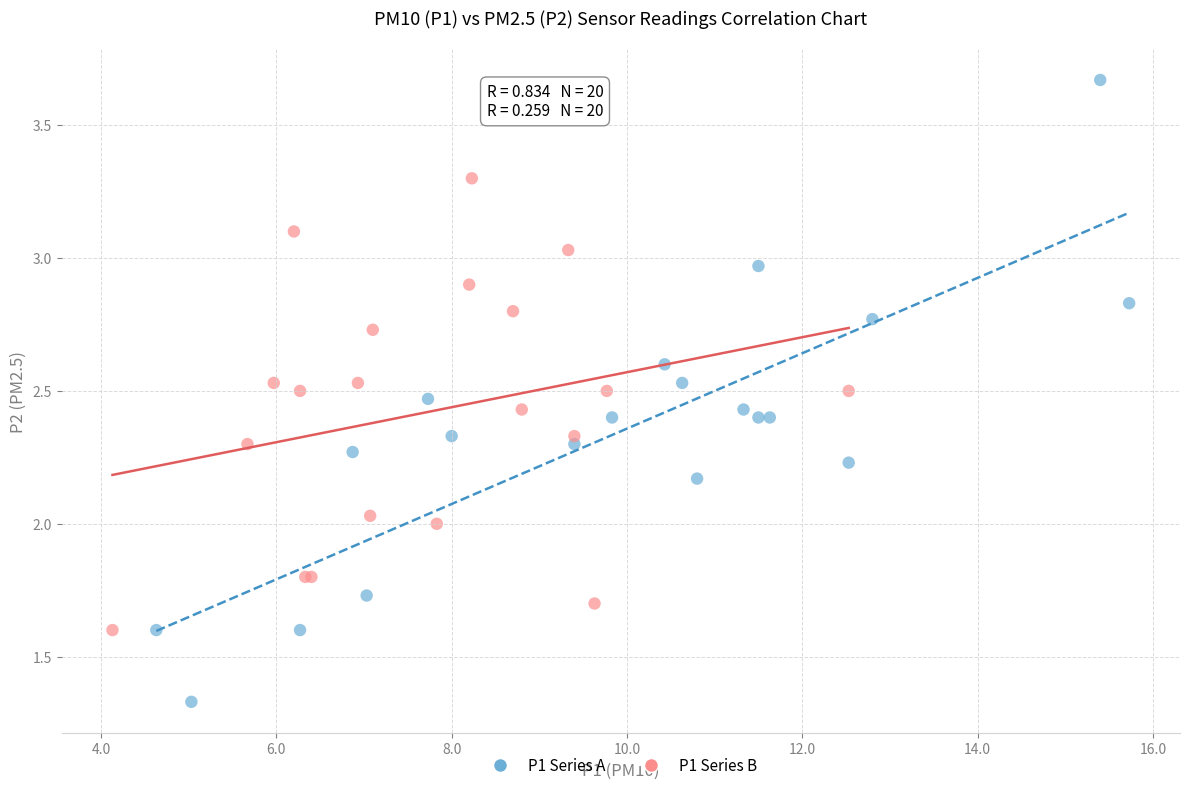

Which series reaches the maximum Y coordinate?

P1 Series A